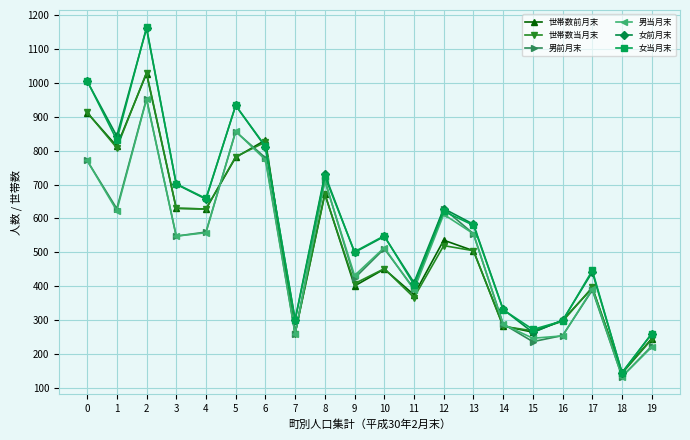

At which category is the sum across all series the highest?

2